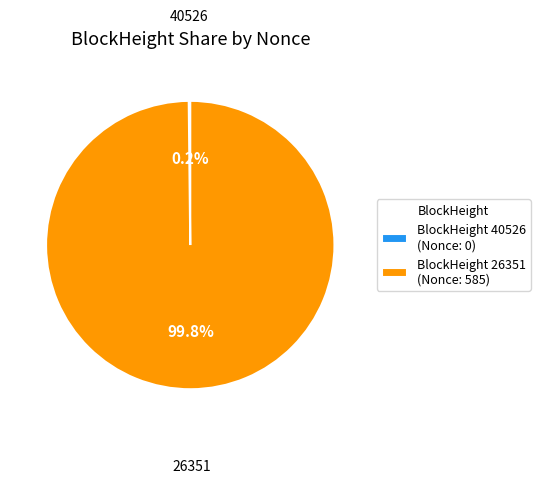

Which slice is the largest?

BlockHeight 26351 (Nonce: 585)